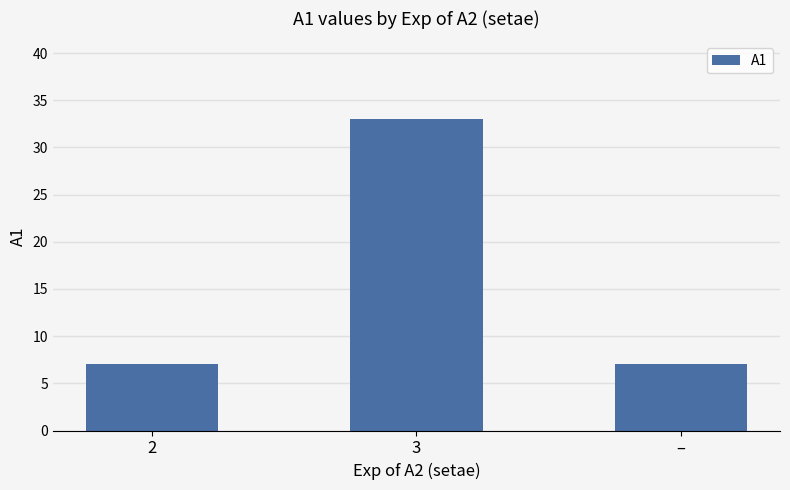

What is the label of the 2nd bar from the right?

3